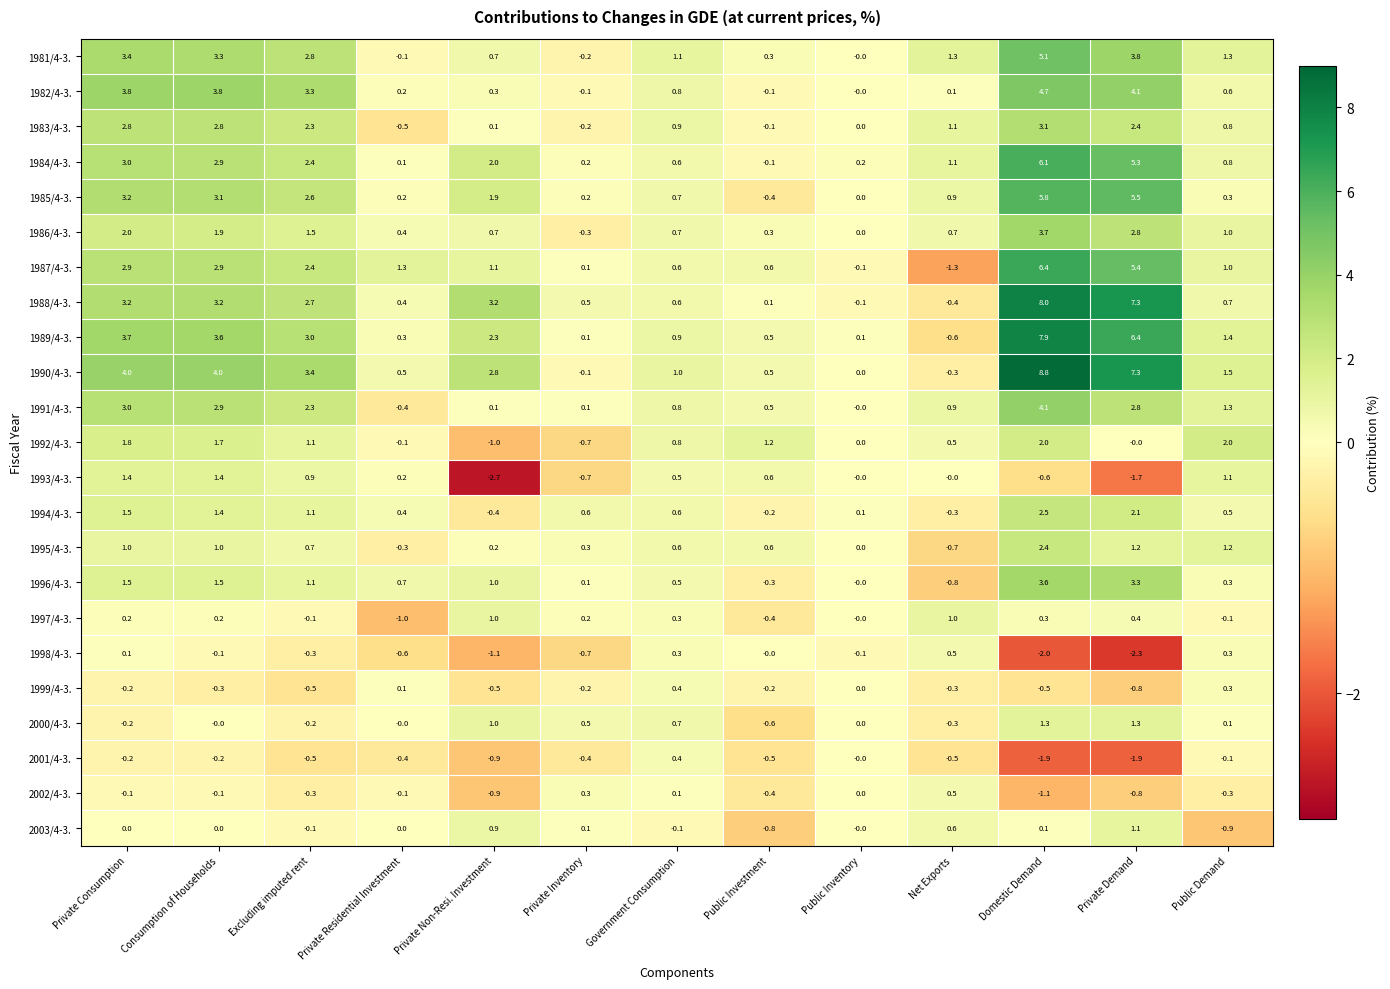

Which series has the largest range (max minus min)?

1990/4-3.